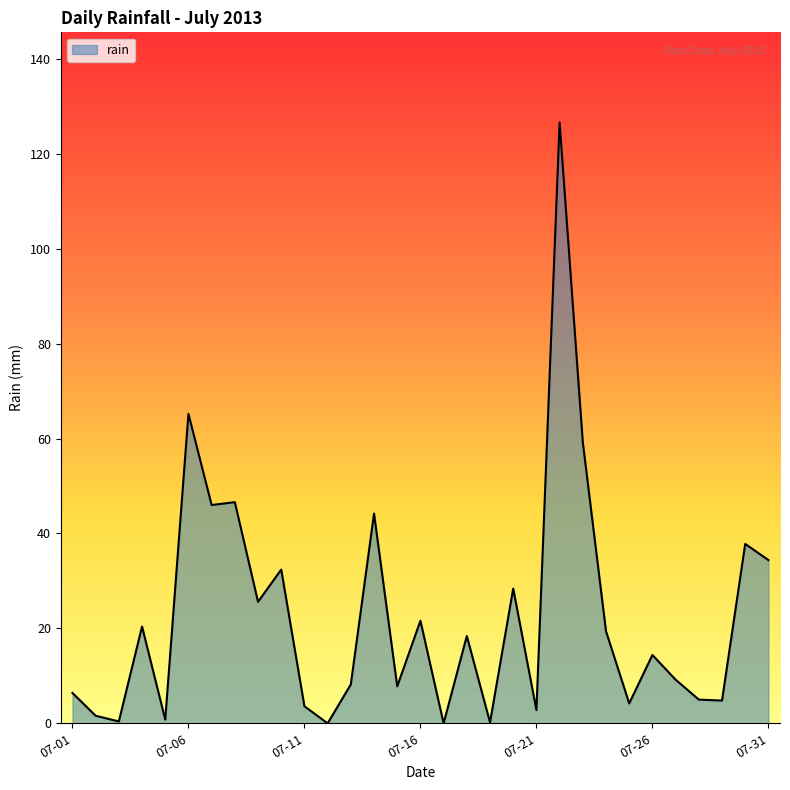

What is the difference between the maximum and minimum values?

126.6